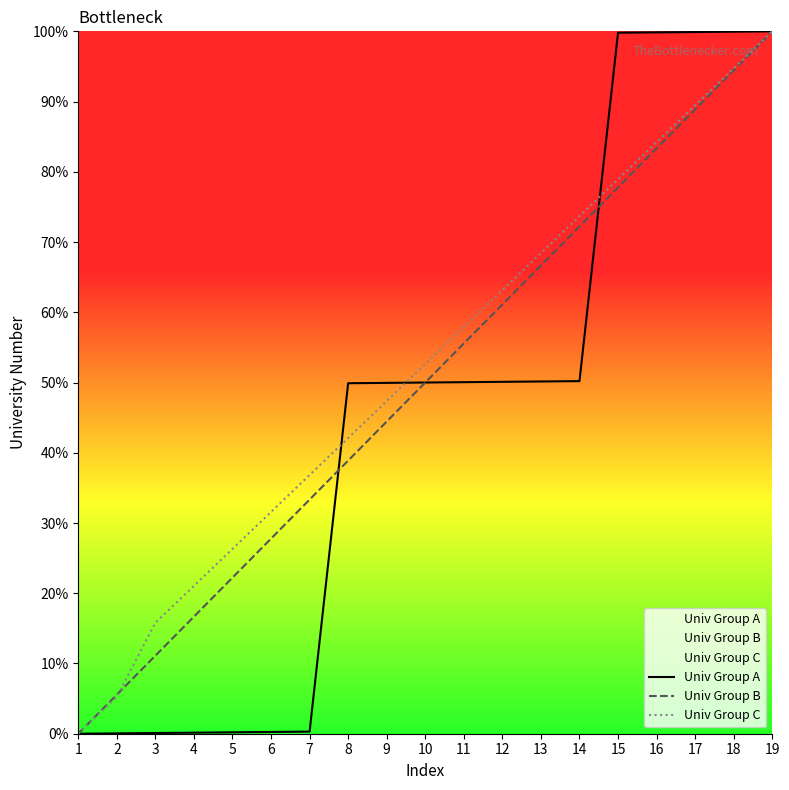

Is it true that Univ Group B equals 16.7 at 4?

True